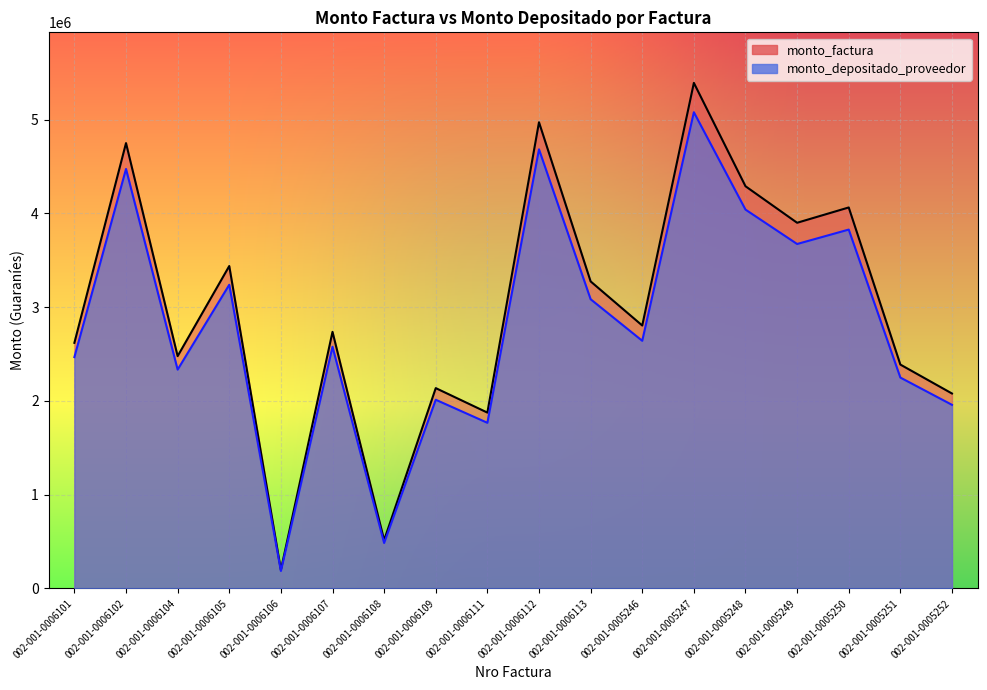

What is the label of the 7th point from the right?

002-001-0005246